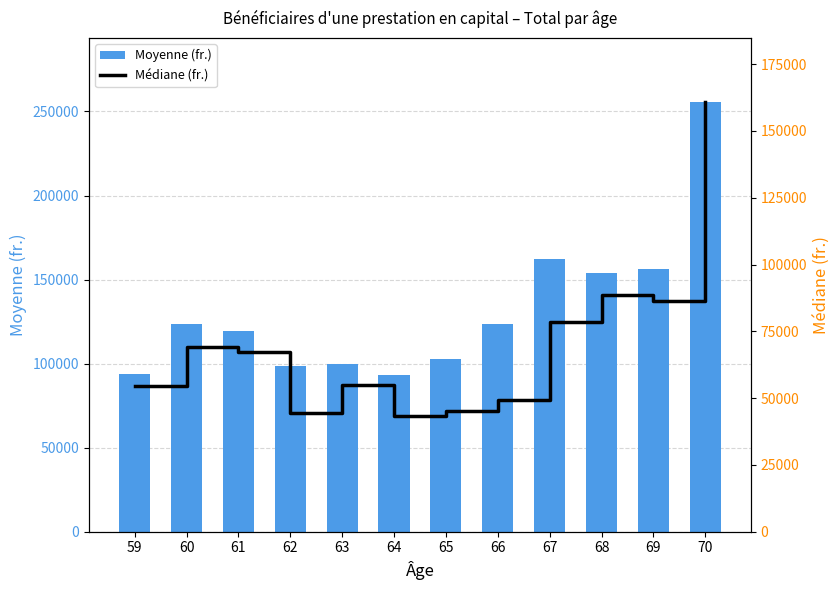

Is the value of Moyenne (fr.) at 61 greater than the value of Médiane (fr.) at 64?

Yes